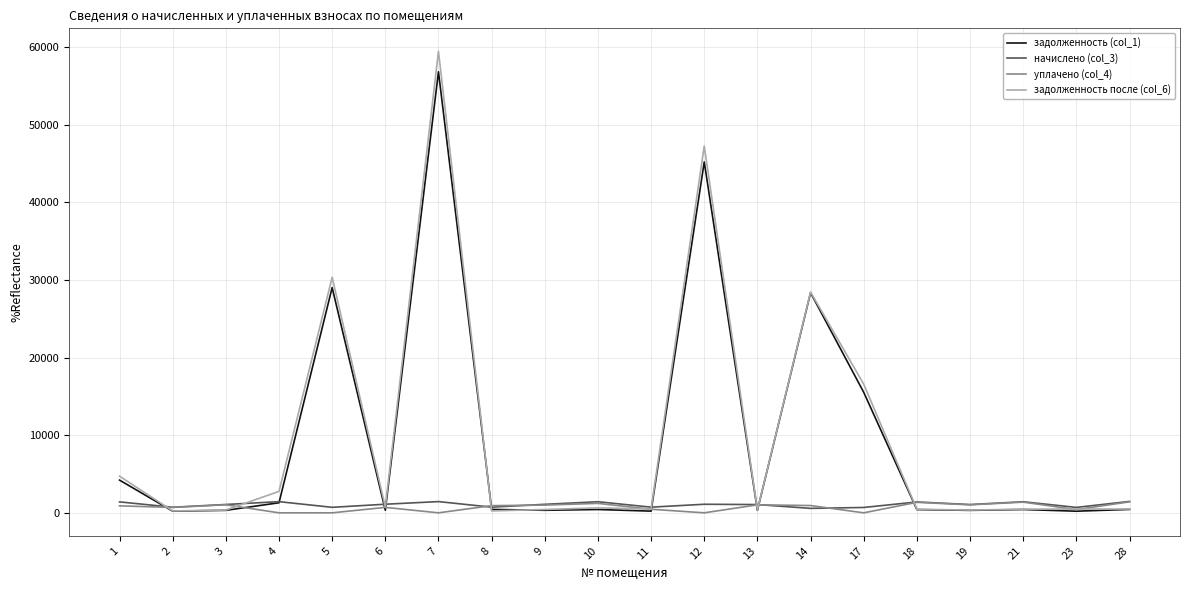

At which category is the sum across all series the highest?

7